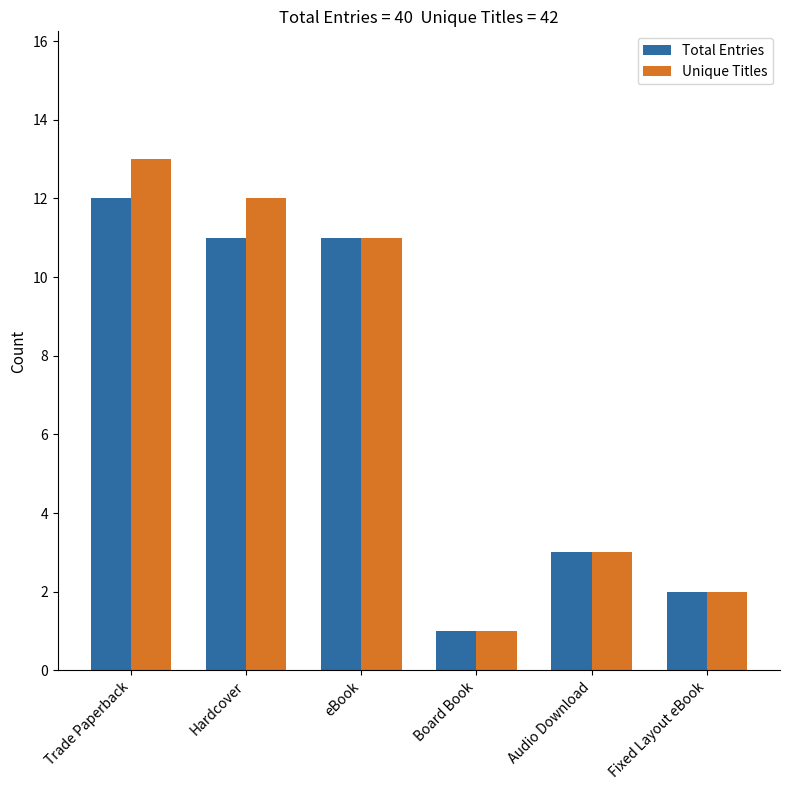

What is the difference between the maximum and minimum values in the Total Entries series?

11